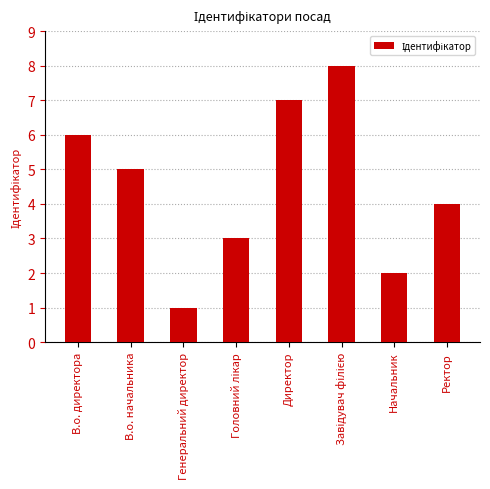

Read the value at Генеральний директор.

1